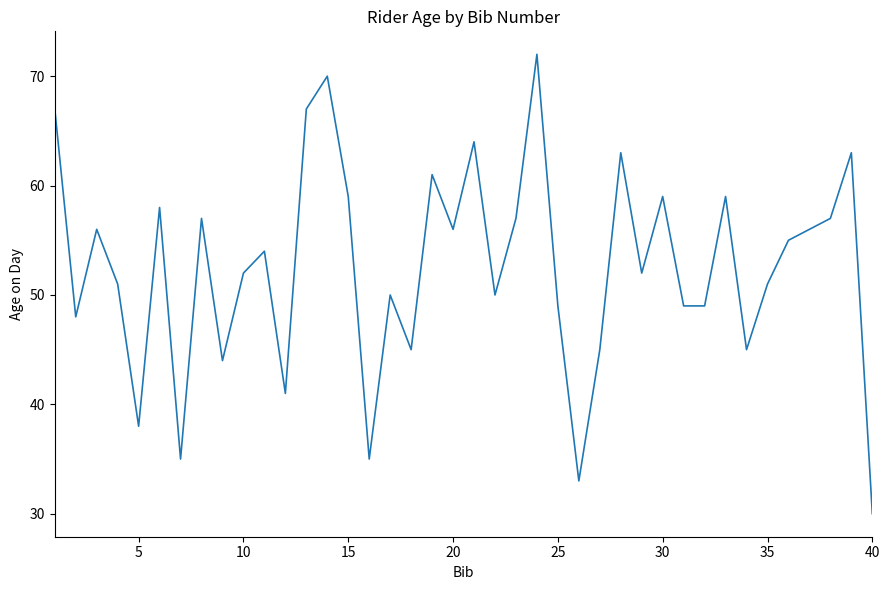

Reading right to left, transcribe all the data shown in this chart.

30	63	57	56	55	51	45	59	49	49	59	52	63	45	33	49	72	57	50	64	56	61	45	50	35	59	70	67	41	54	52	44	57	35	58	38	51	56	48	67